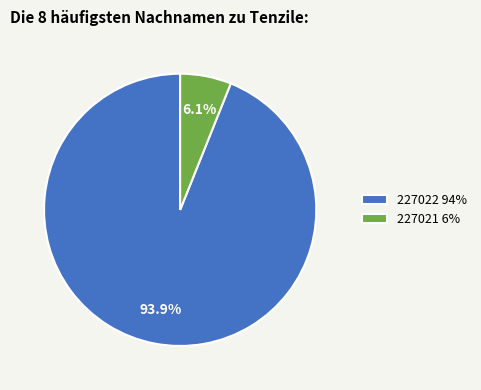

Which category has the smallest portion of the pie?

227021